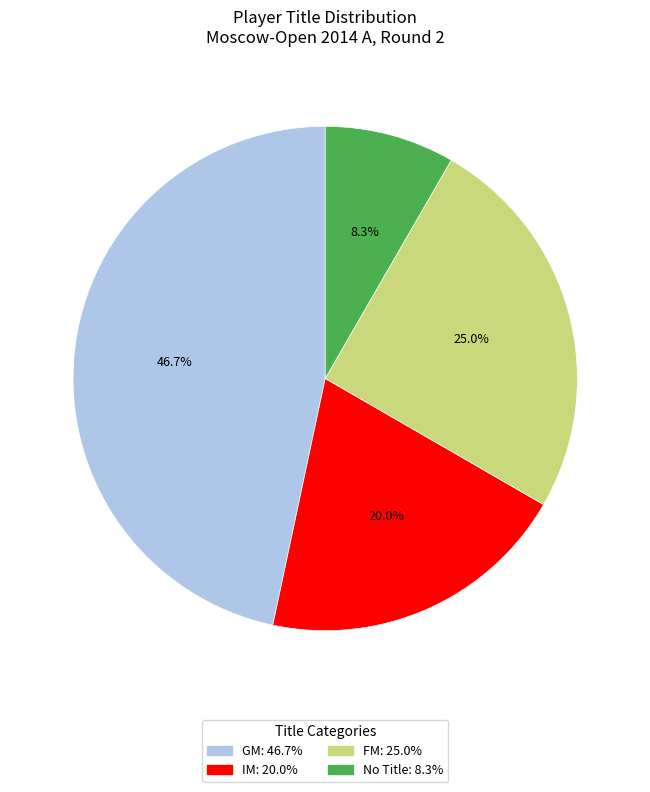

Is there a majority slice in this chart?

No